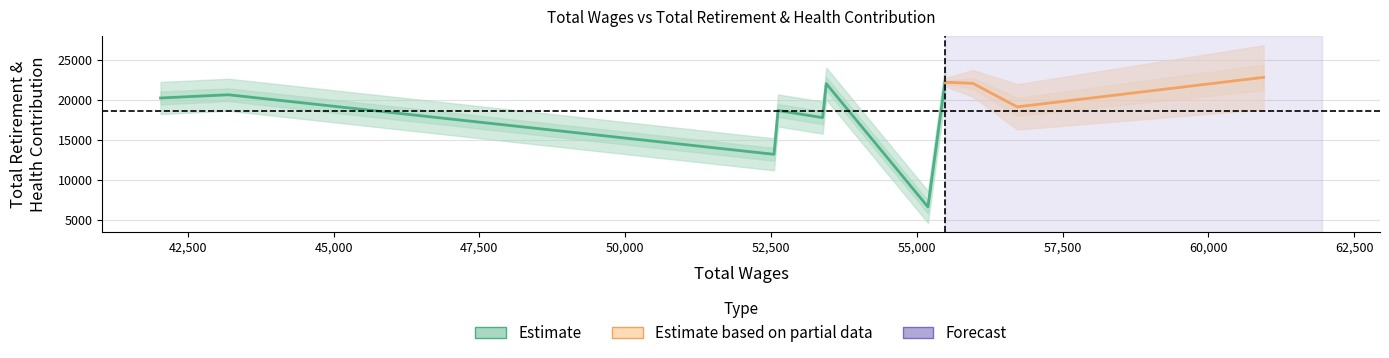

How many interior local peaks (higher than both neighbors) does the data have?

4